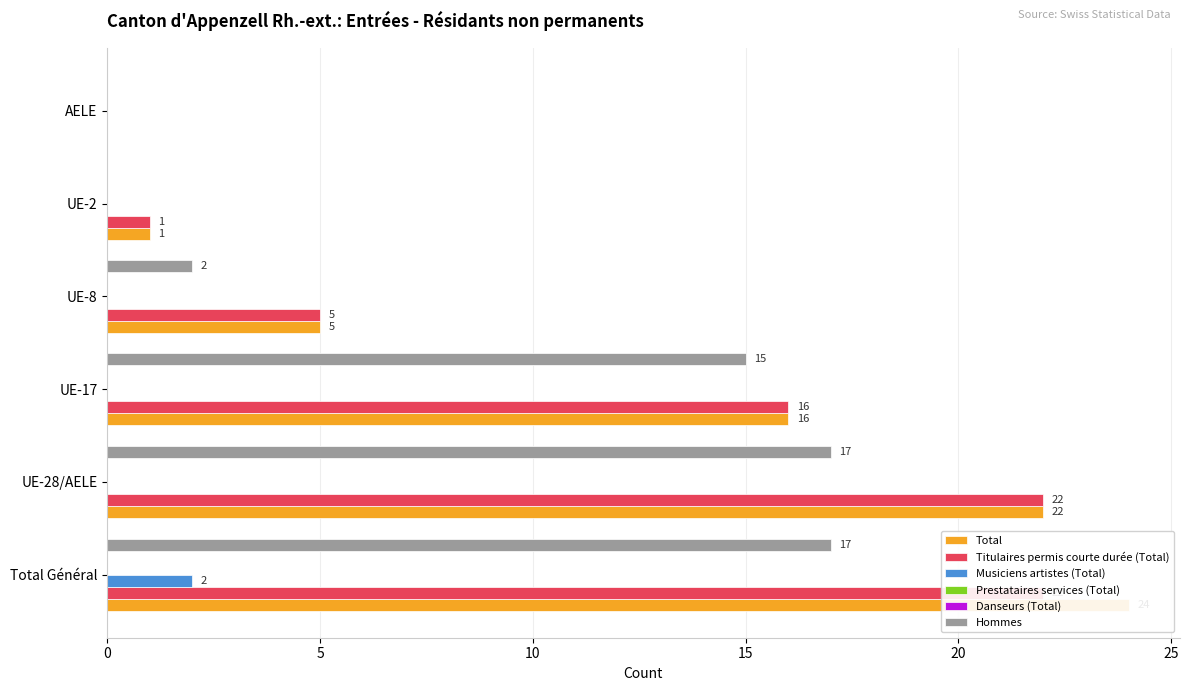

The value of Prestataires services (Total) at 20 is 0.2. True or false?

False